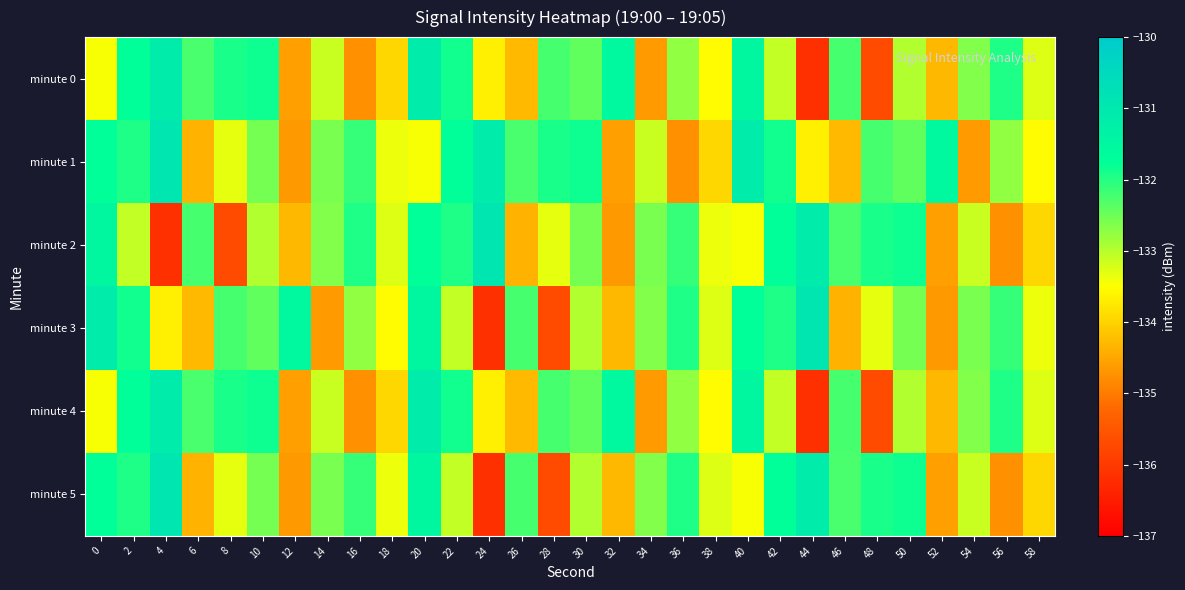

At which category does the chart reach its minimum across all series?

44